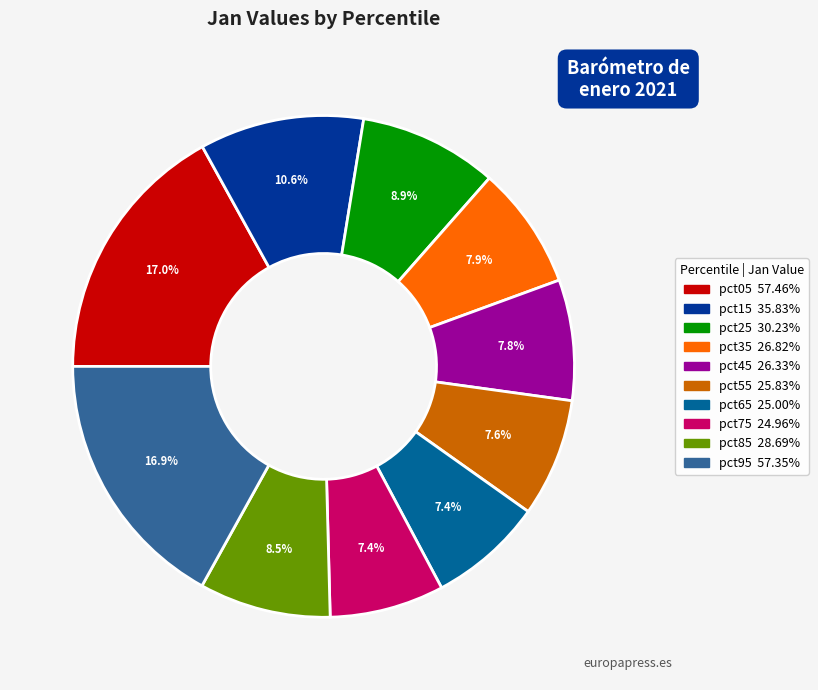

How many segments does this pie chart have?

10